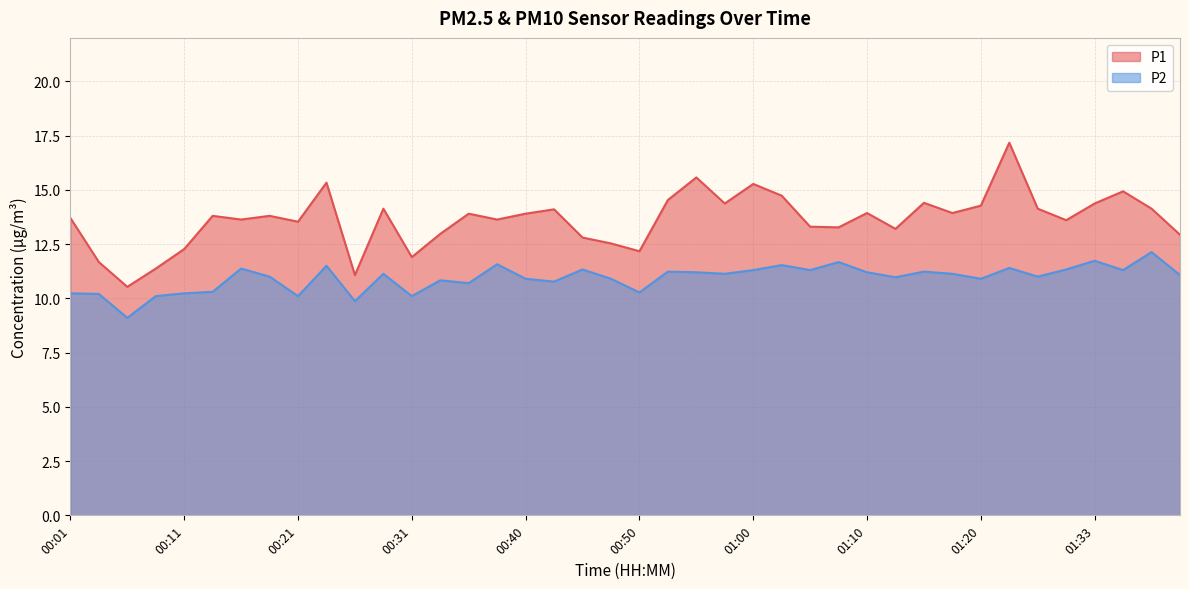

What is the value of the P2 point at the 28th from the left?

11.7